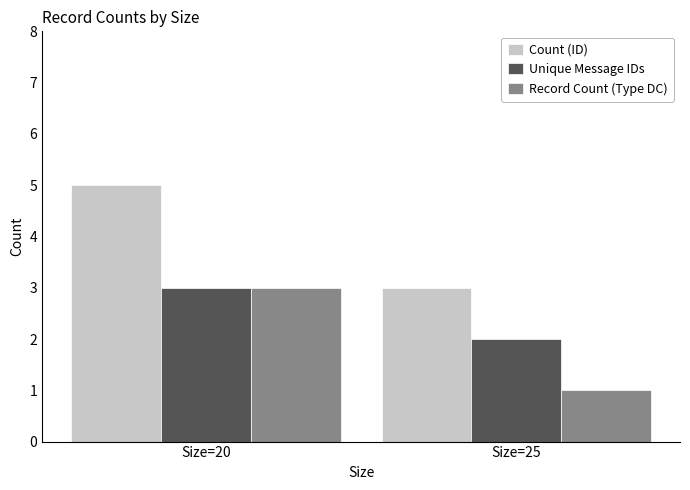

At how many categories does at least one series exceed 2?

2